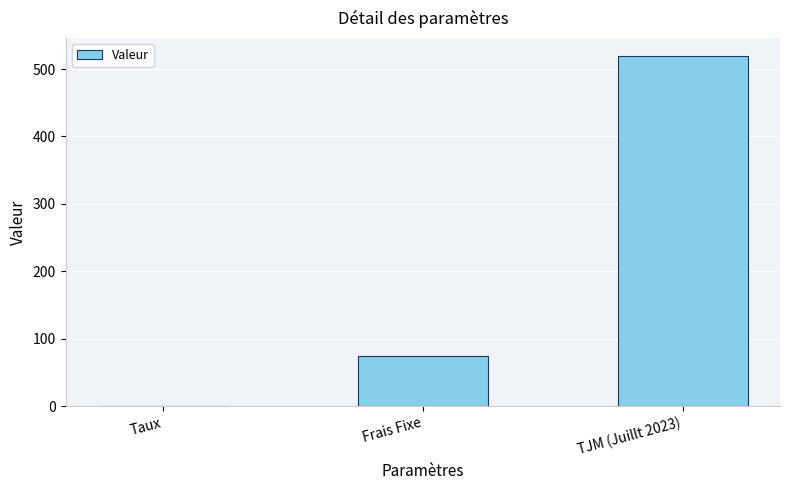

What is the sum of all values?

595.1